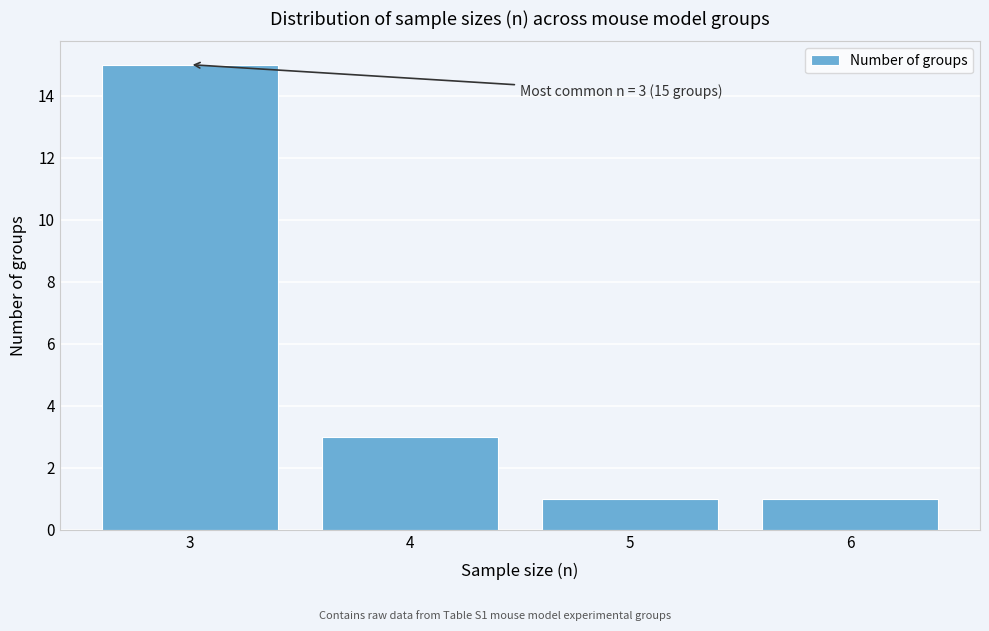

Reading right to left, transcribe all the data shown in this chart.

1	1	3	15